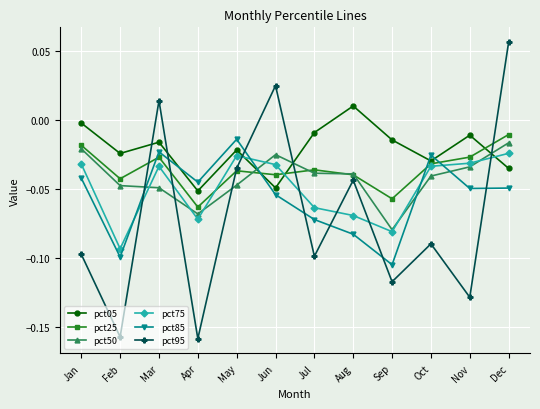

At which category does pct75 reach its first local valley?

Feb